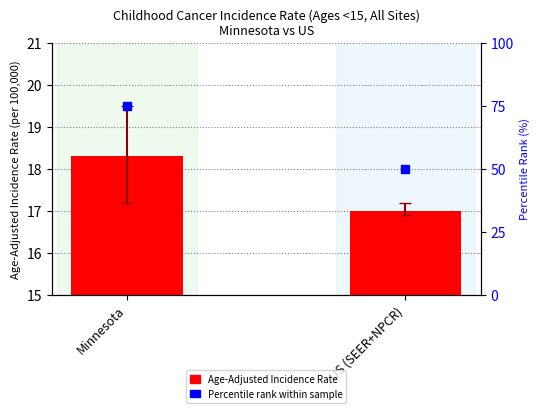

Which series contains the lowest Y value?

Age-Adjusted Incidence Rate